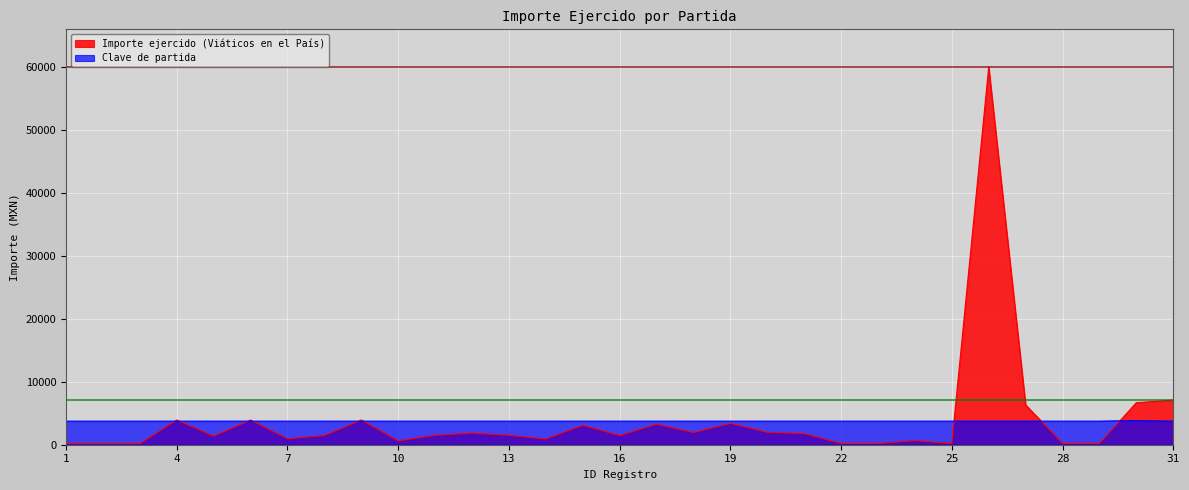

What is the value of the Clave de partida point at the 26th from the left?

3750.0